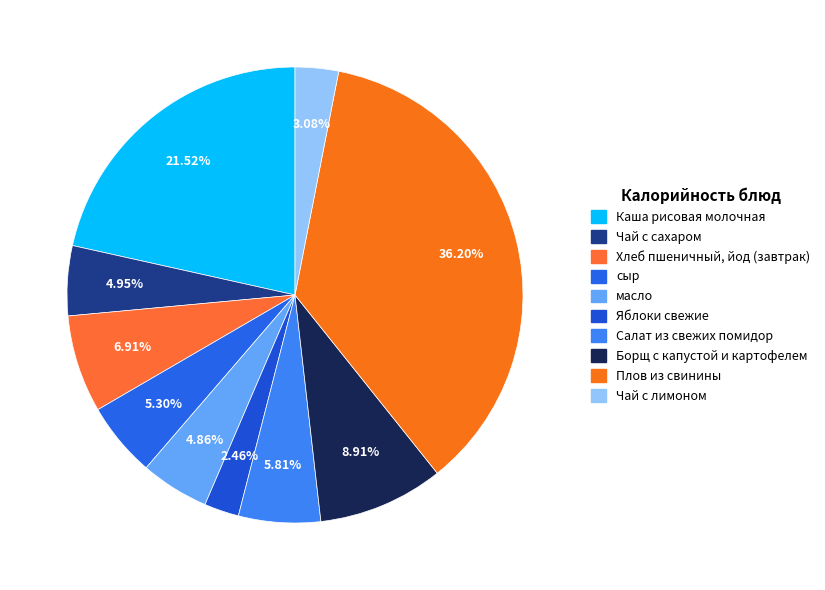

What percentage is NOT represented by сыр?

94.7%